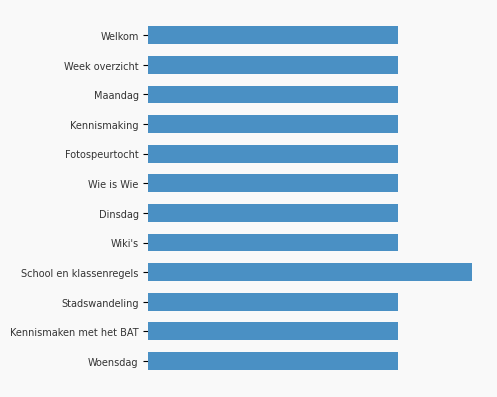

Does the chart contain any negative values?

No